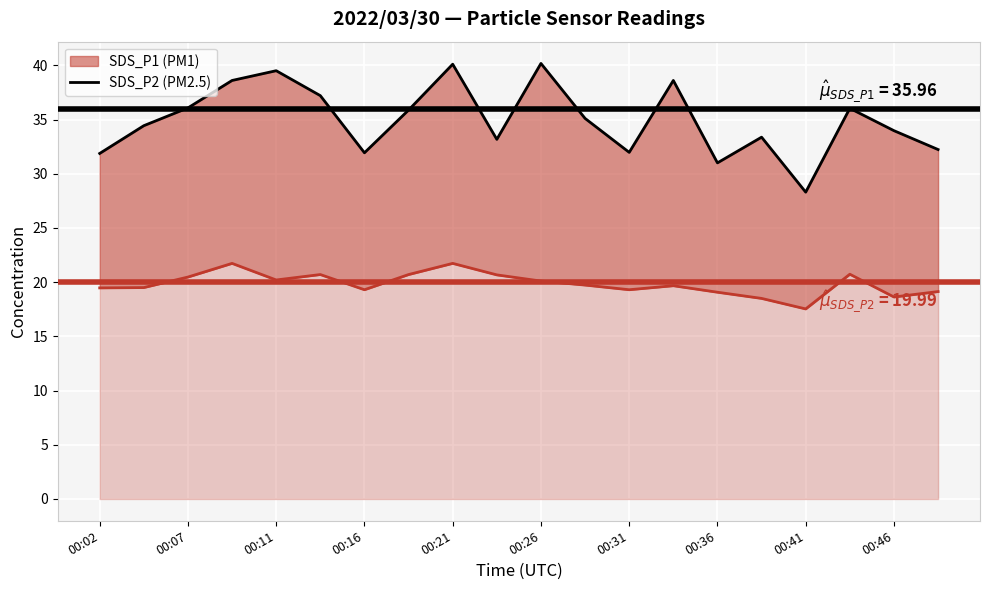

How many lines are shown in the chart?

1